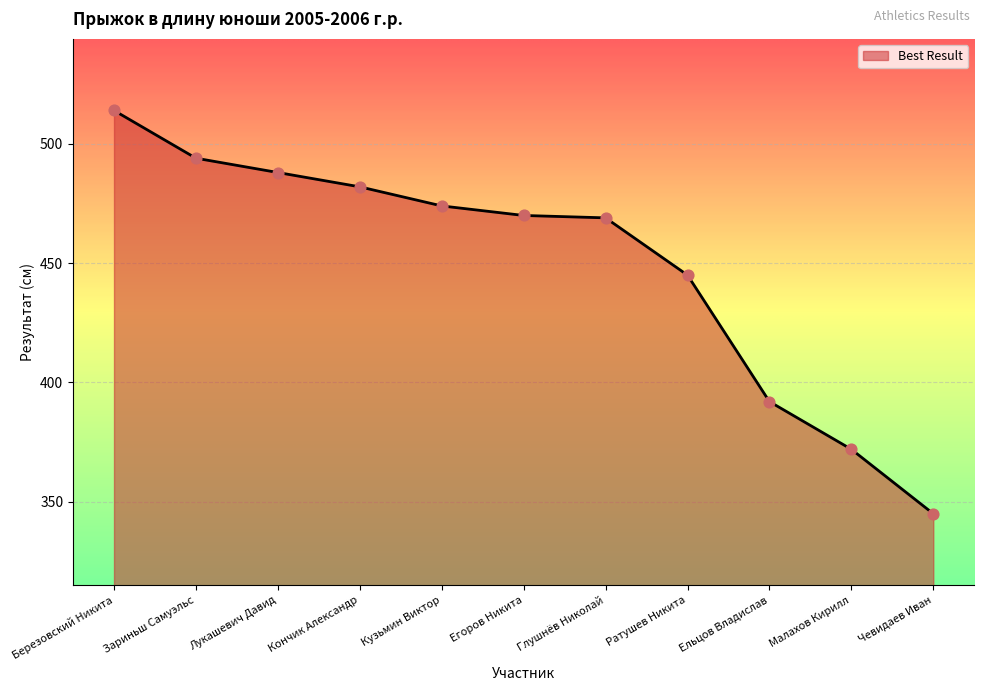

Between Малахов Кирилл and Ратушев Никита, which is larger?

Ратушев Никита